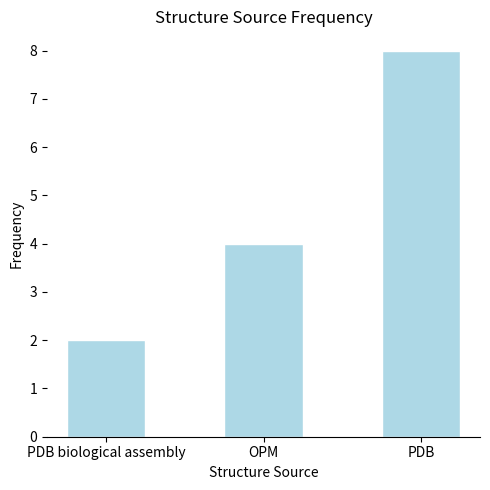

How many values are below 4?

1